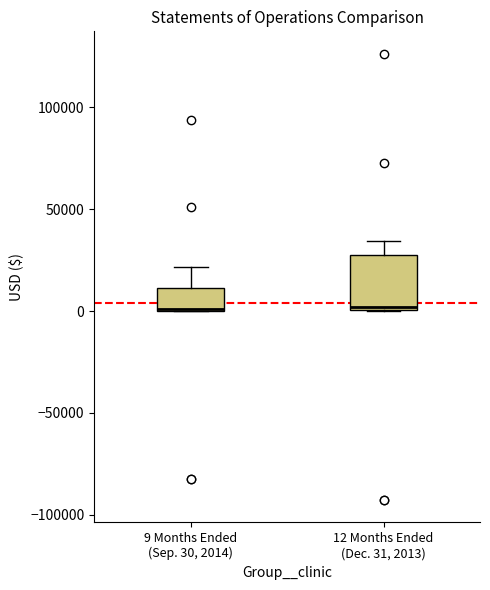

Reading left to right, read every box against the y-axis: the position of its median line, the range the box covers, and the ends of its whiskers. The values are not printed on the chart, so give them approximately, as read against the axis.

9 Months Ended (Sep. 30, 2014): median 0 (drawn on the box's lower edge), box 0 to 10000, whiskers 0 to 20000
12 Months Ended (Dec. 31, 2013): median 0, box 0 to 30000, whiskers 0 to 35000